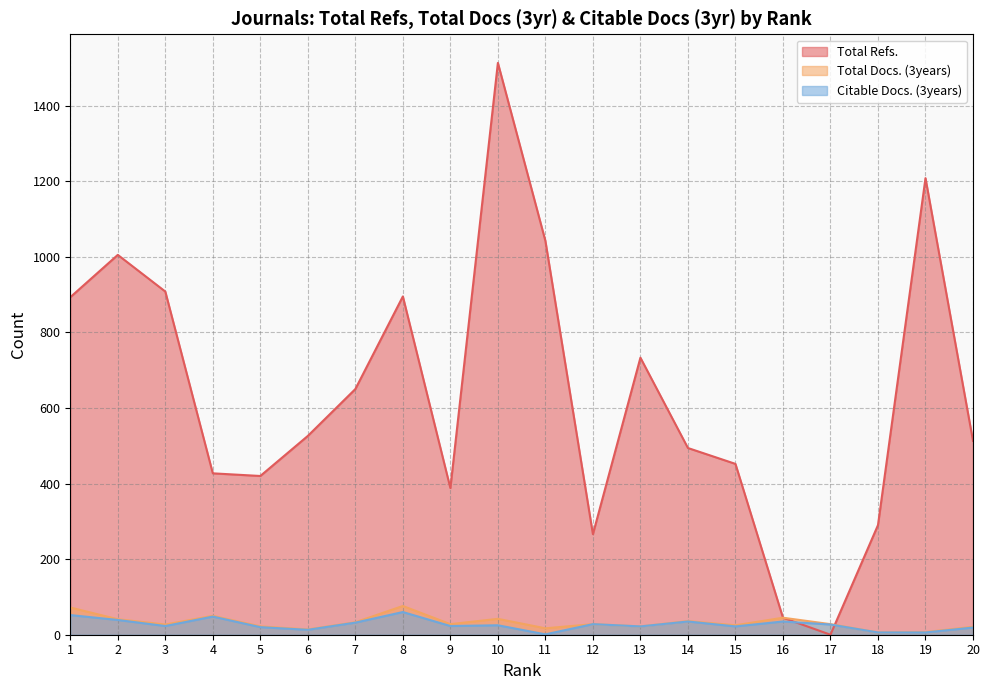

After their last crossing, which series has the higher values: Citable Docs. (3years) or Total Refs.?

Total Refs.